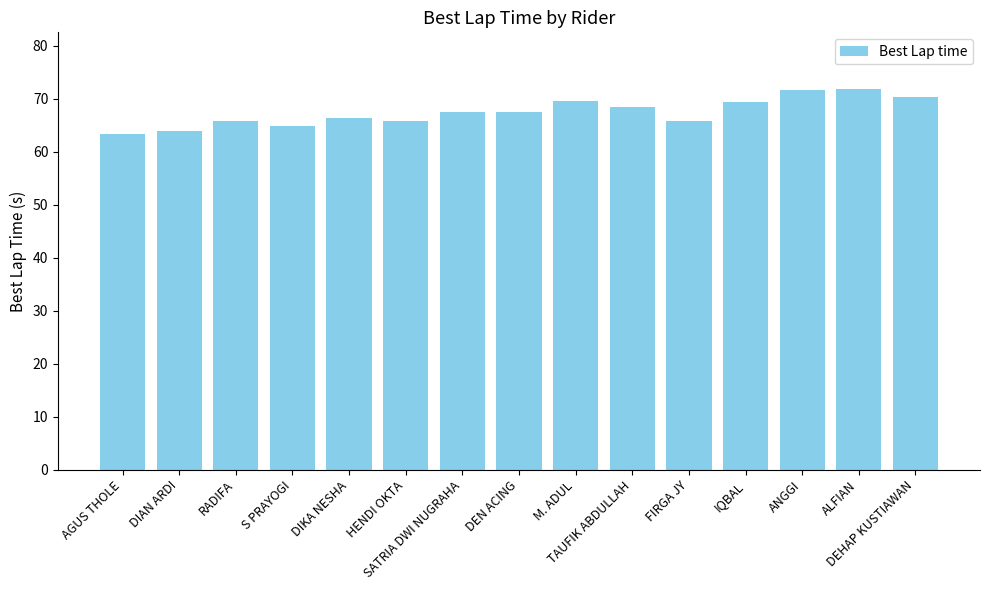

Count the number of categories in the chart.

15